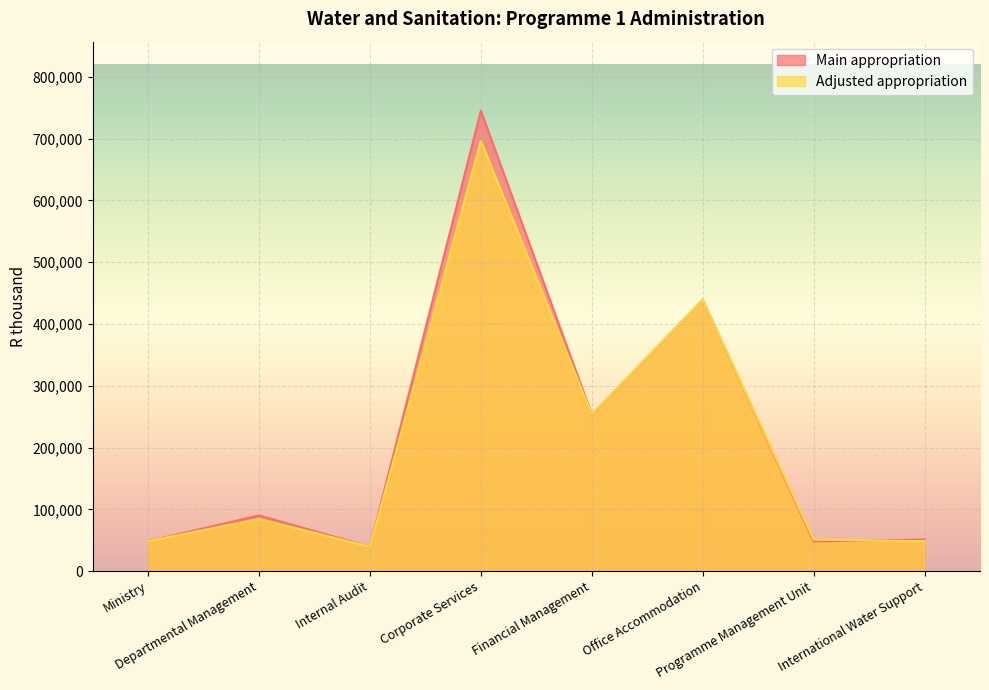

Rank the series at Office Accommodation from highest to lowest value.

Main appropriation, Adjusted appropriation